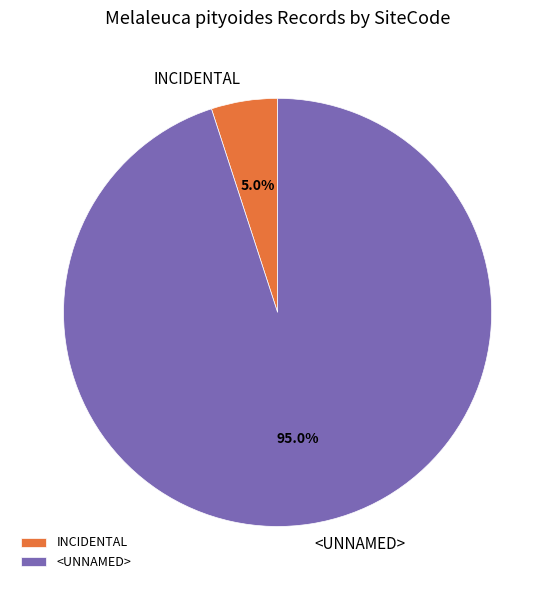

The INCIDENTAL slice represents 20% of the pie. True or false?

False